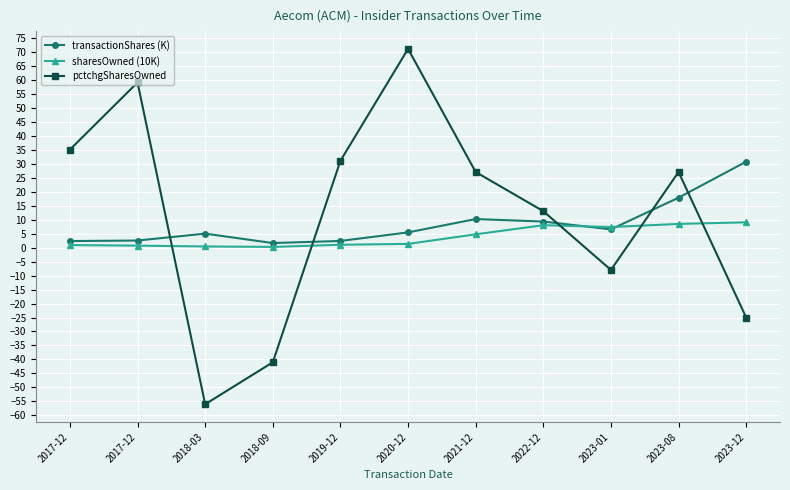

What is the total value across all series at 2023-08?

53.3